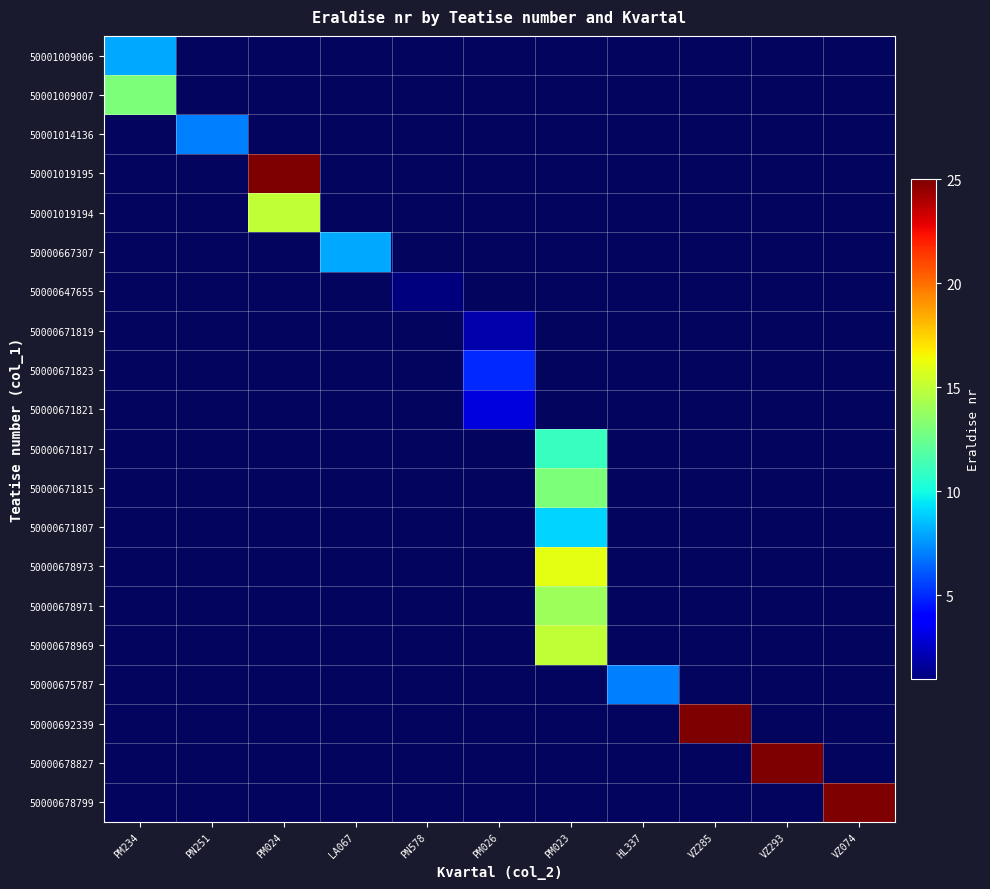

Which label corresponds to the largest value in the chart?

VZ285